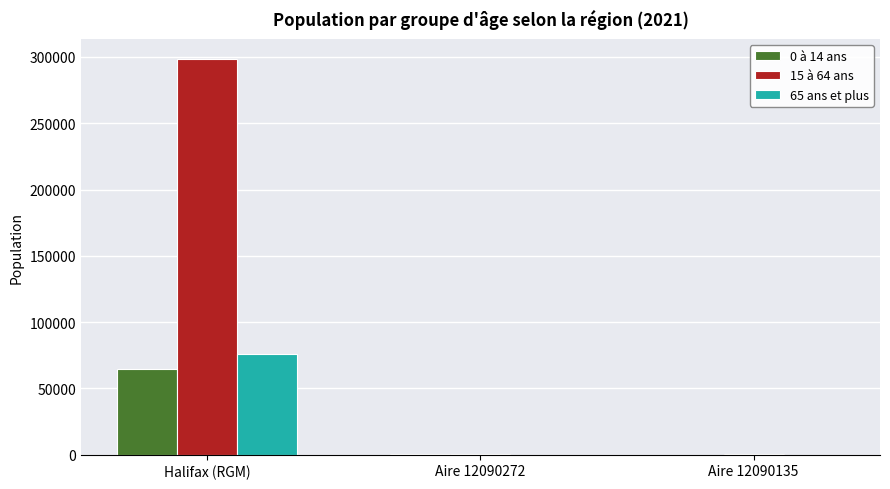

What is the maximum value shown in the chart?

298640